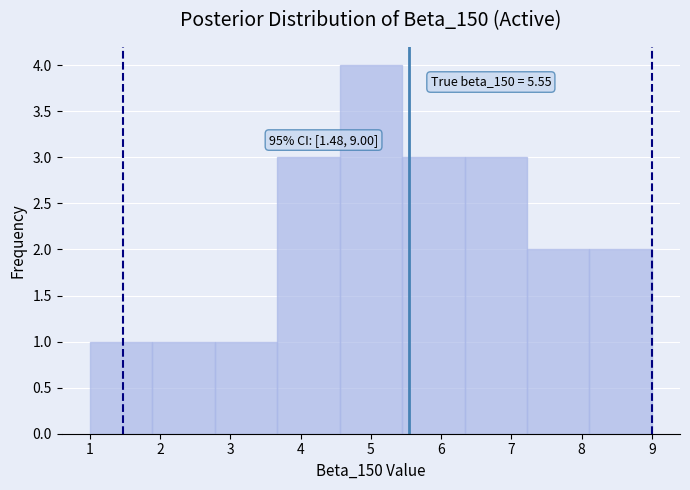

Which range on the x-axis has the tallest bar?

4.6 to 5.4